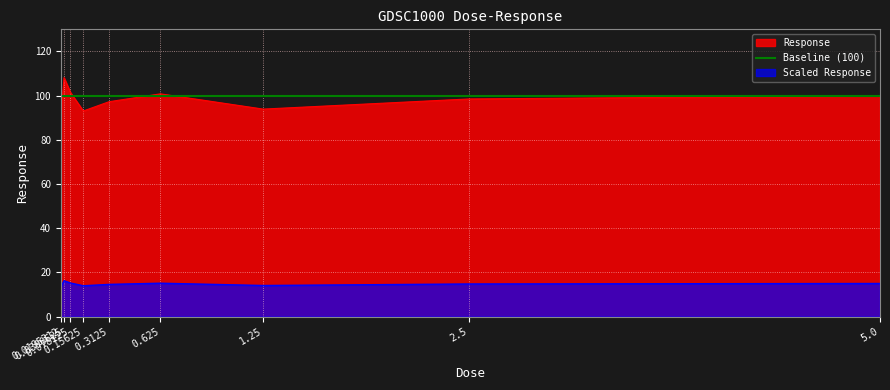

What is the ratio of the value at 5.0 to the value at 2.5?

1.0